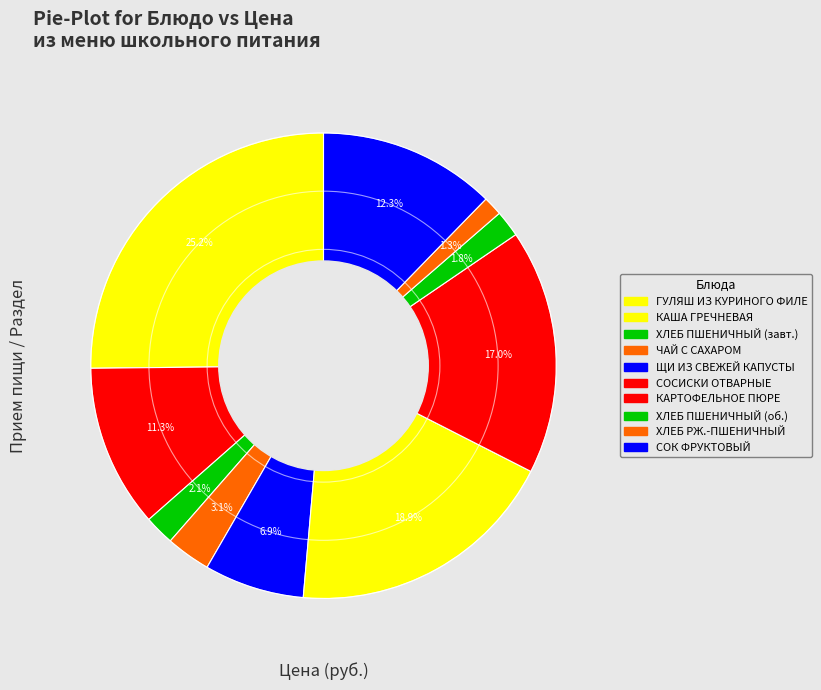

How many slices are in this pie chart?

10